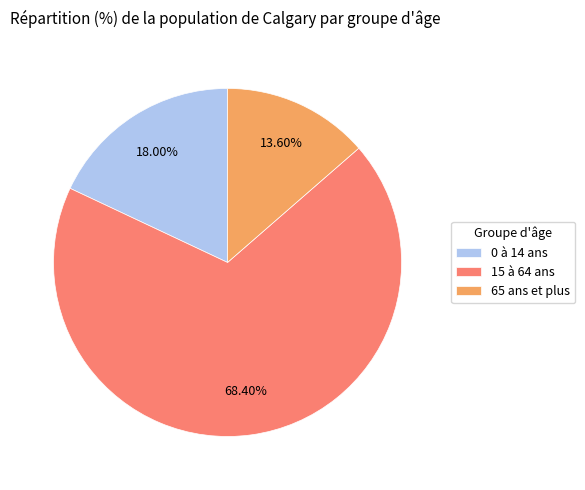

Rank the categories by value from highest to lowest.

15 à 64 ans, 0 à 14 ans, 65 ans et plus